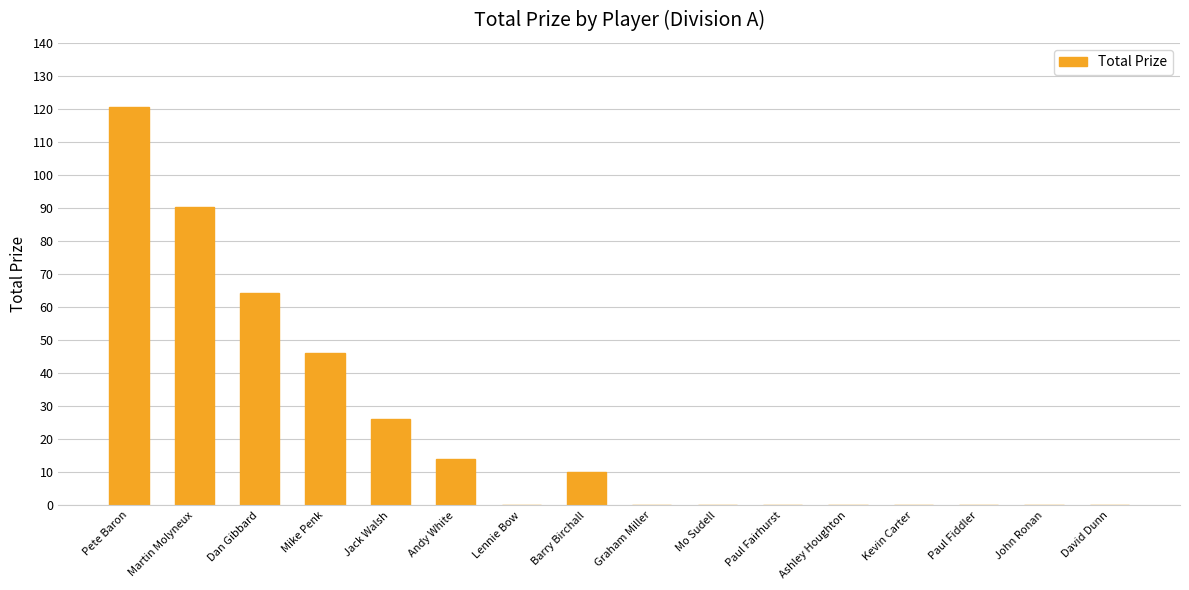

Are the bars horizontal?

No